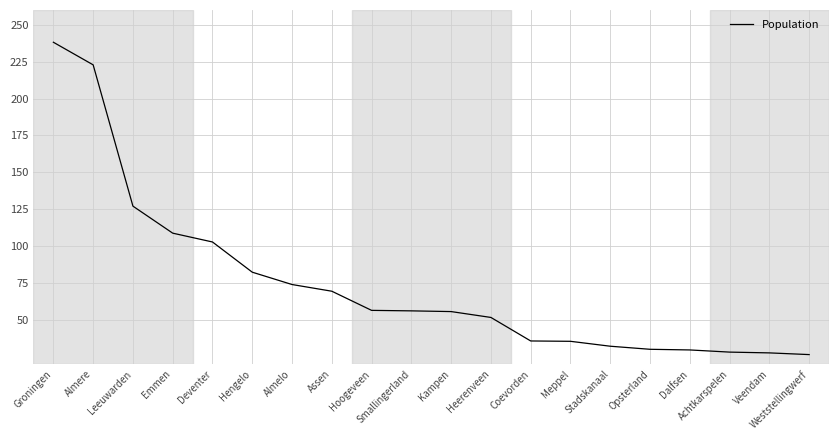

Read the value at Groningen.

238.1